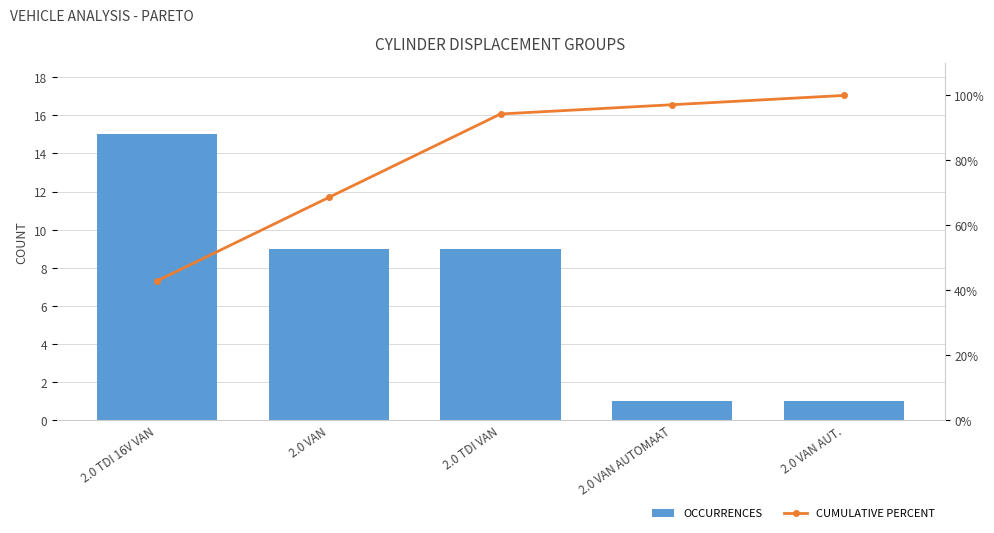

How many values in the OCCURRENCES series are below 9?

2